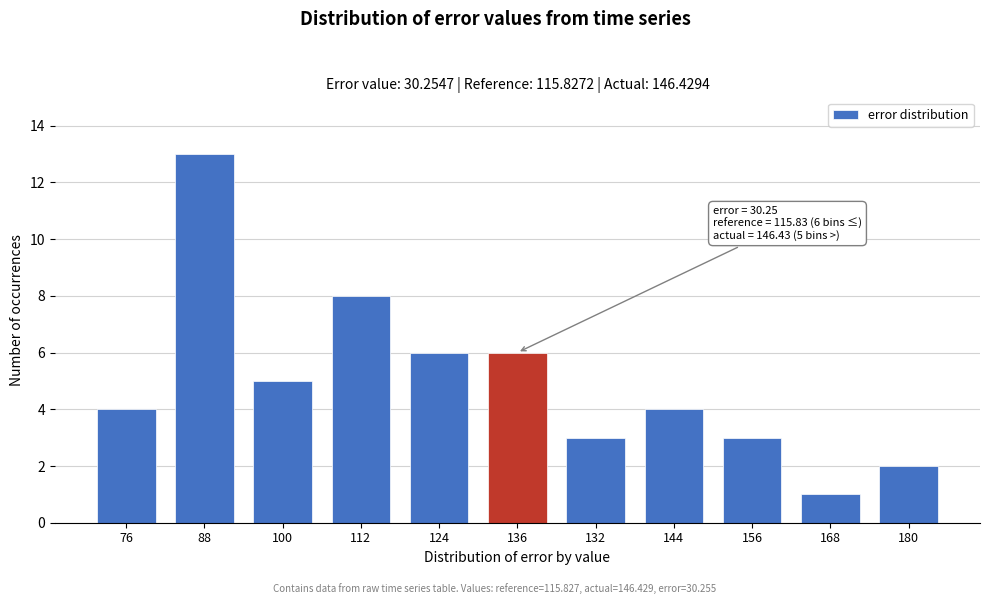

Reading left to right, transcribe all the data shown in this chart.

4	13	5	8	6	6	3	4	3	1	2